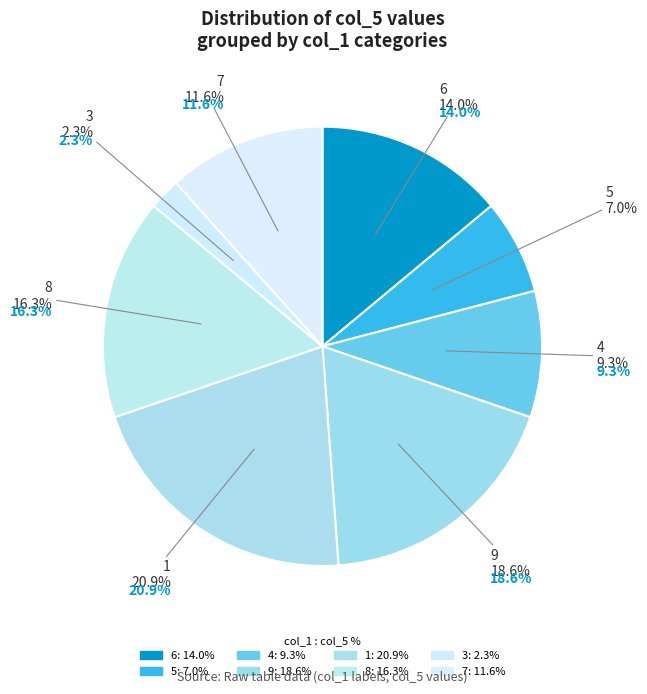

What portion of the pie excludes 5?

93.0%